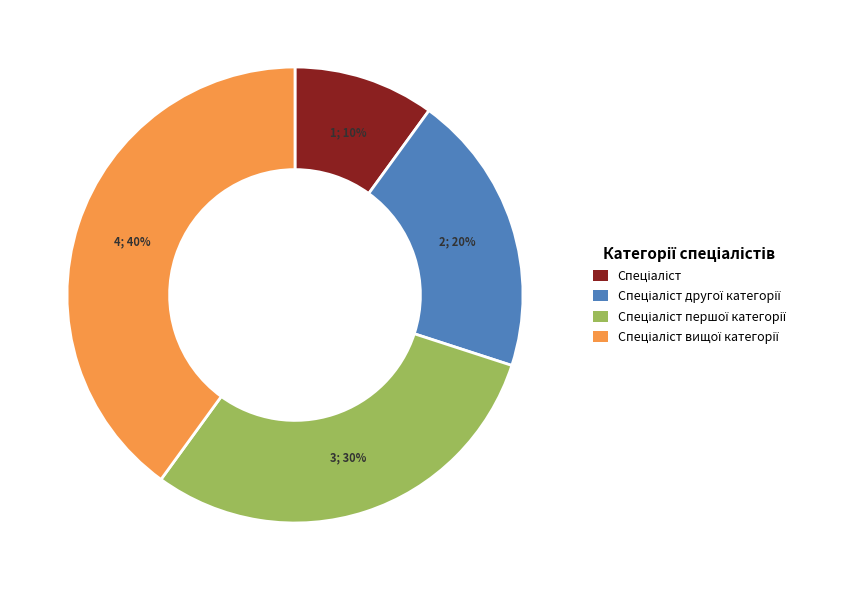

Is there any slice that represents more than half of the pie?

No